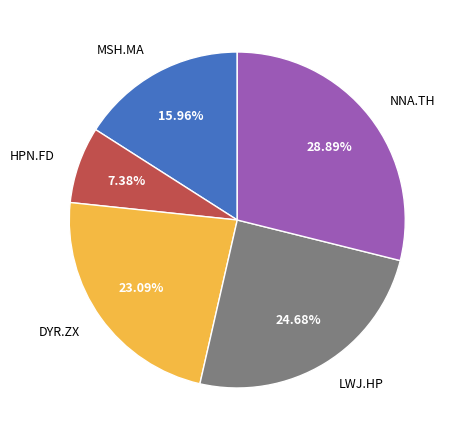

What is the smallest slice in the pie chart?

HPN.FD